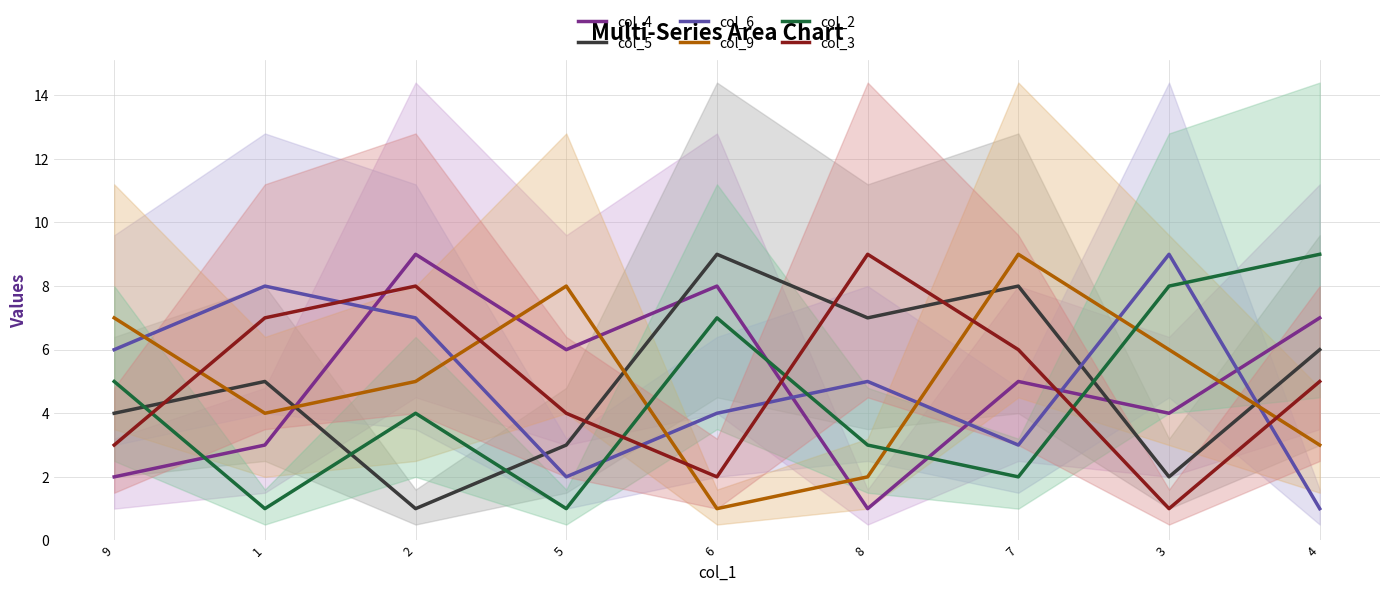

At 1, list the series in order from largest to smallest.

col_6, col_3, col_5, col_9, col_4, col_2